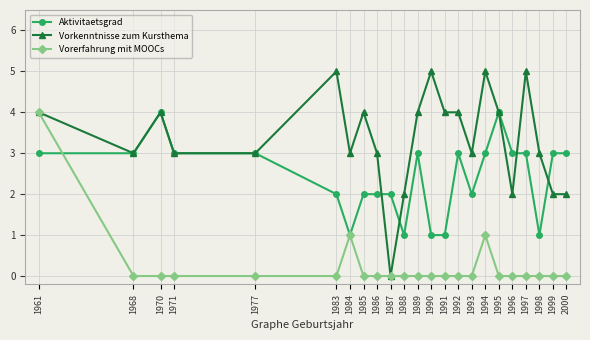

What are all the series names shown in the legend?

Aktivitaetsgrad, Vorkenntnisse zum Kursthema, Vorerfahrung mit MOOCs